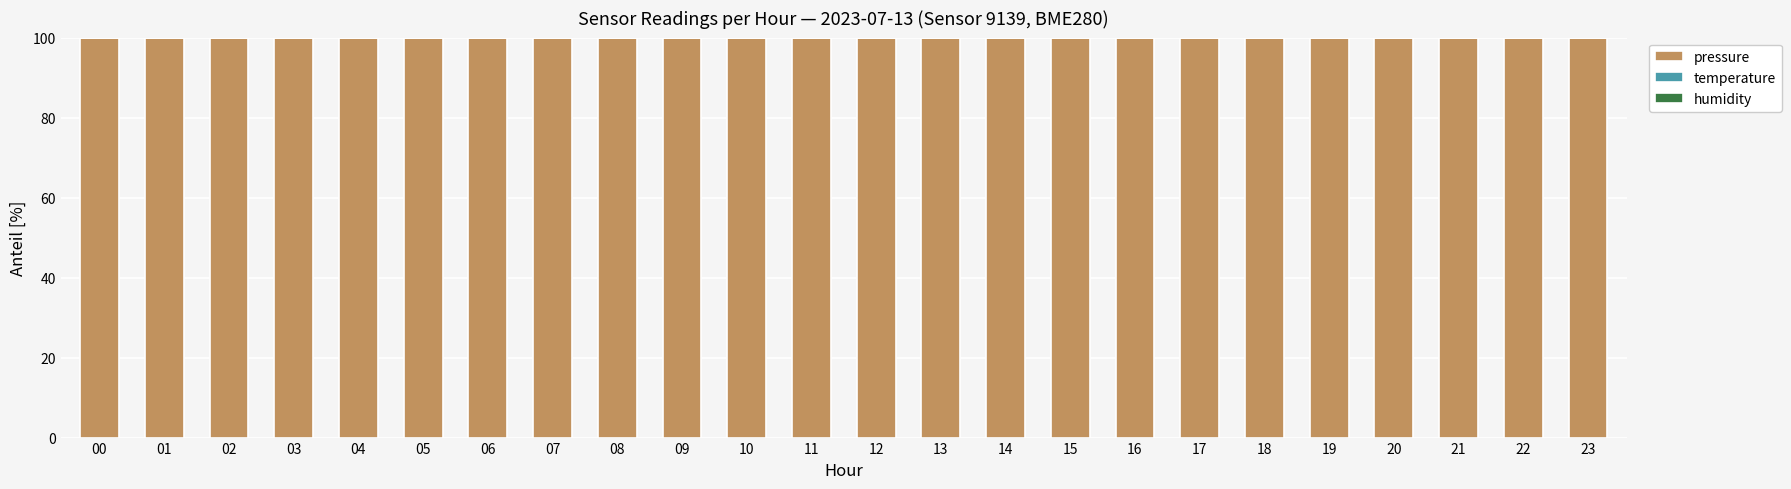

True or false: pressure has a value of 100.0 at 18.

True